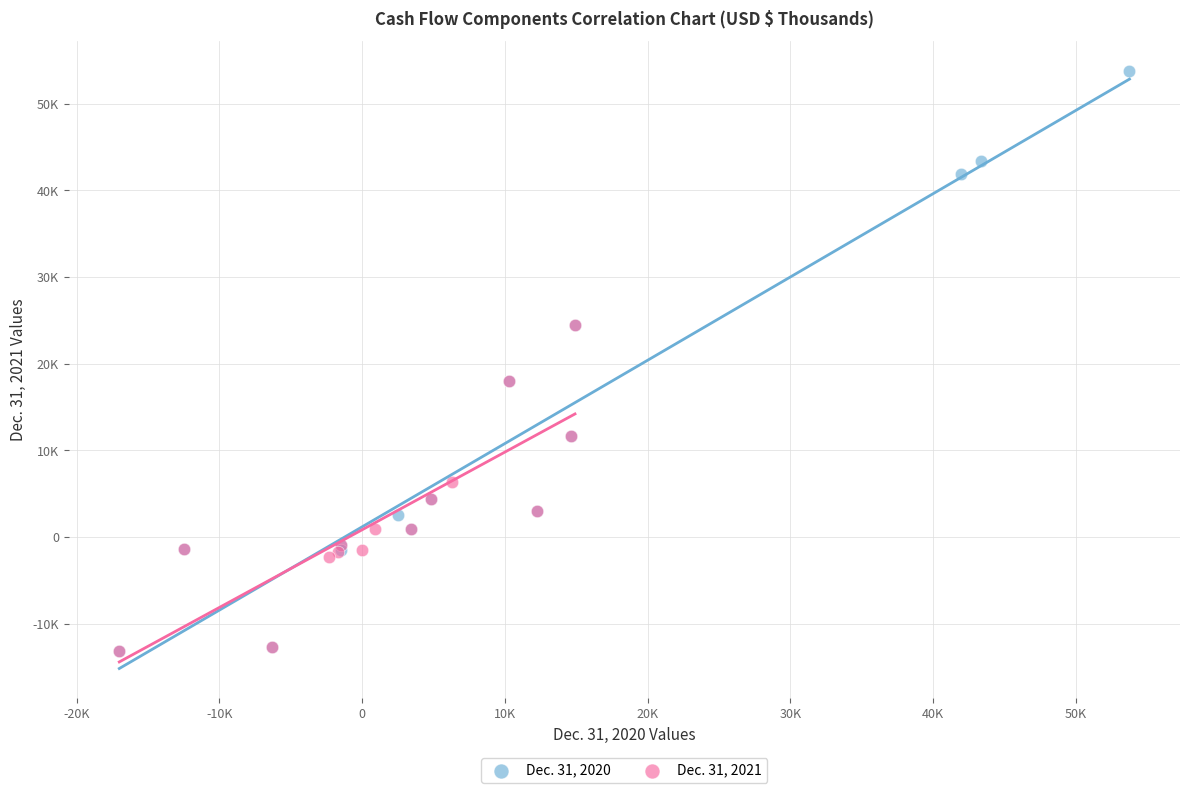

Which series has the widest spread of Y values?

Dec. 31, 2020